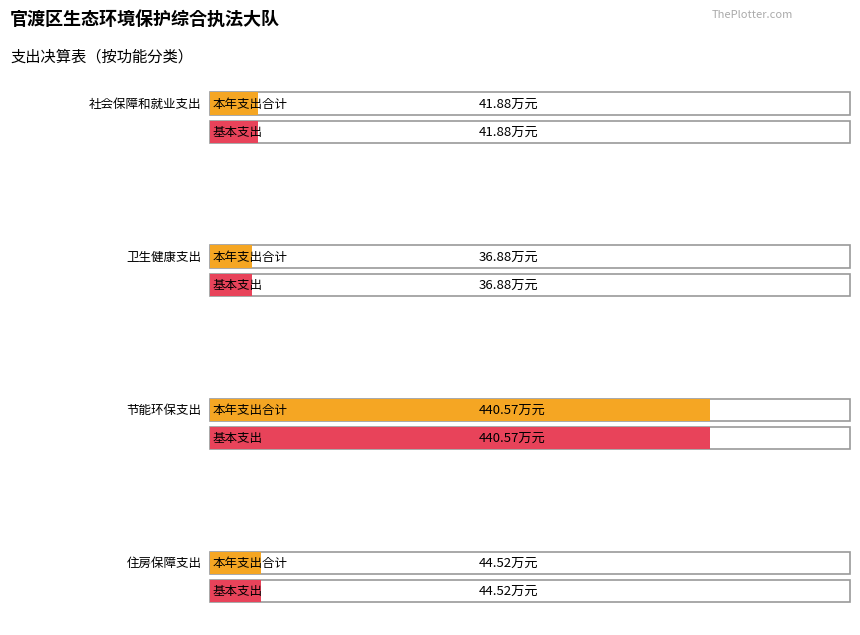

What is the difference between the 基本支出 values at 节能环保支出 and 住房保障支出?

396.1